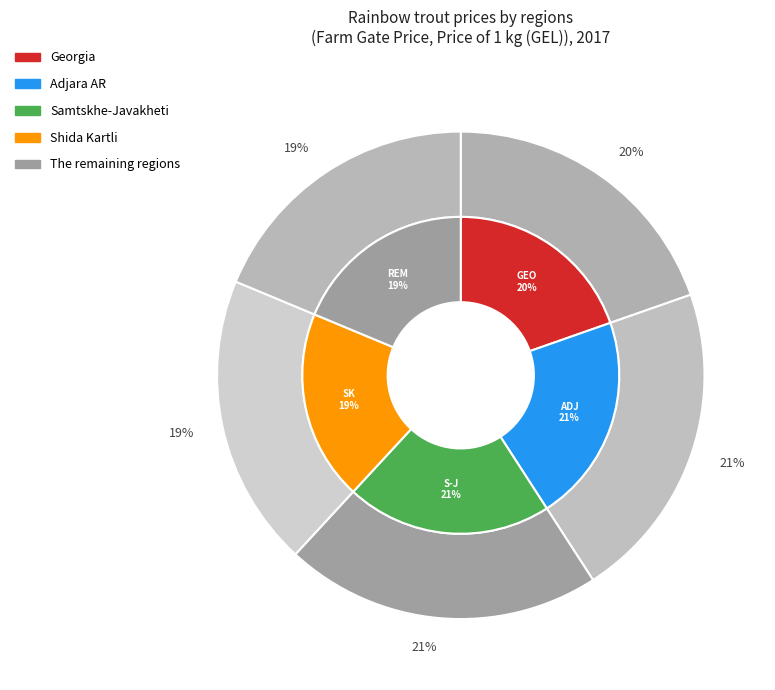

How much of the chart is everything except The remaining regions?

81.3%